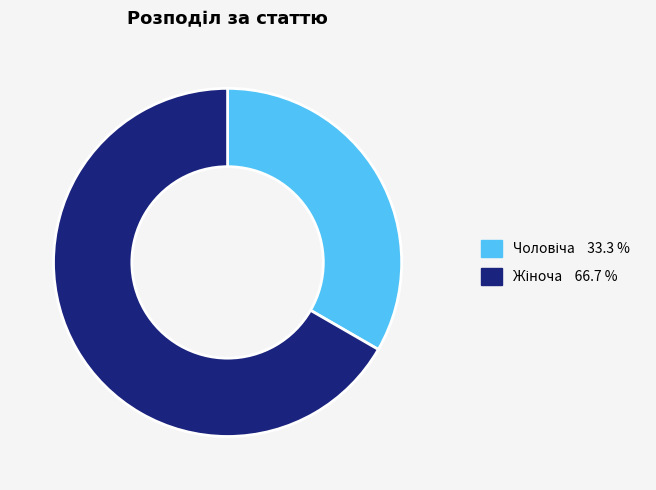

Is there a majority slice in this chart?

Yes